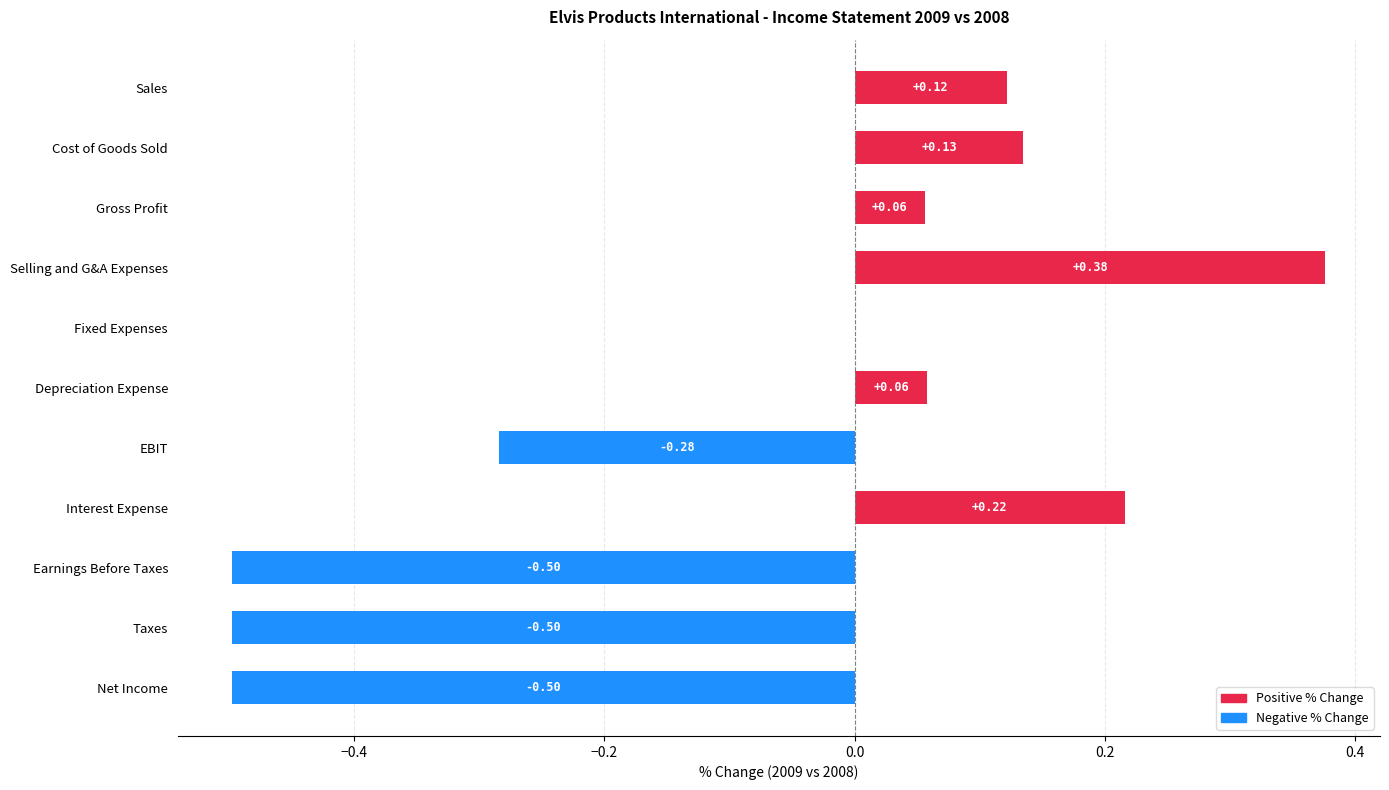

At which label is the value closest to 0?

Fixed Expenses